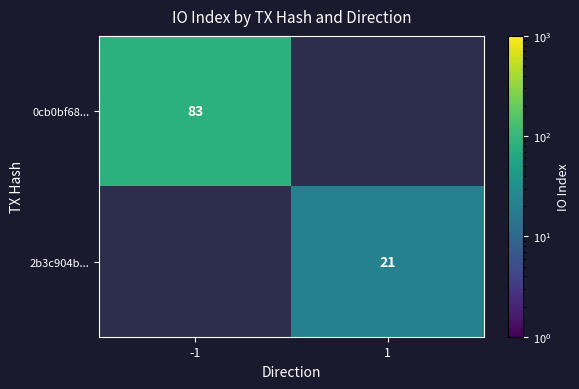

The value of 0cb0bf68... at -1 is 49. True or false?

False